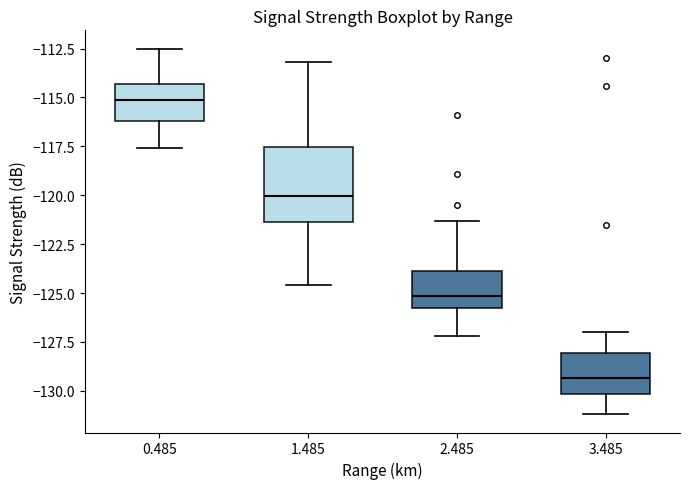

Where does the upper whisker of the box at x = 3.485 end on the y-axis? The values are not printed on the chart, so give them approximately, as read against the axis.

-127.0